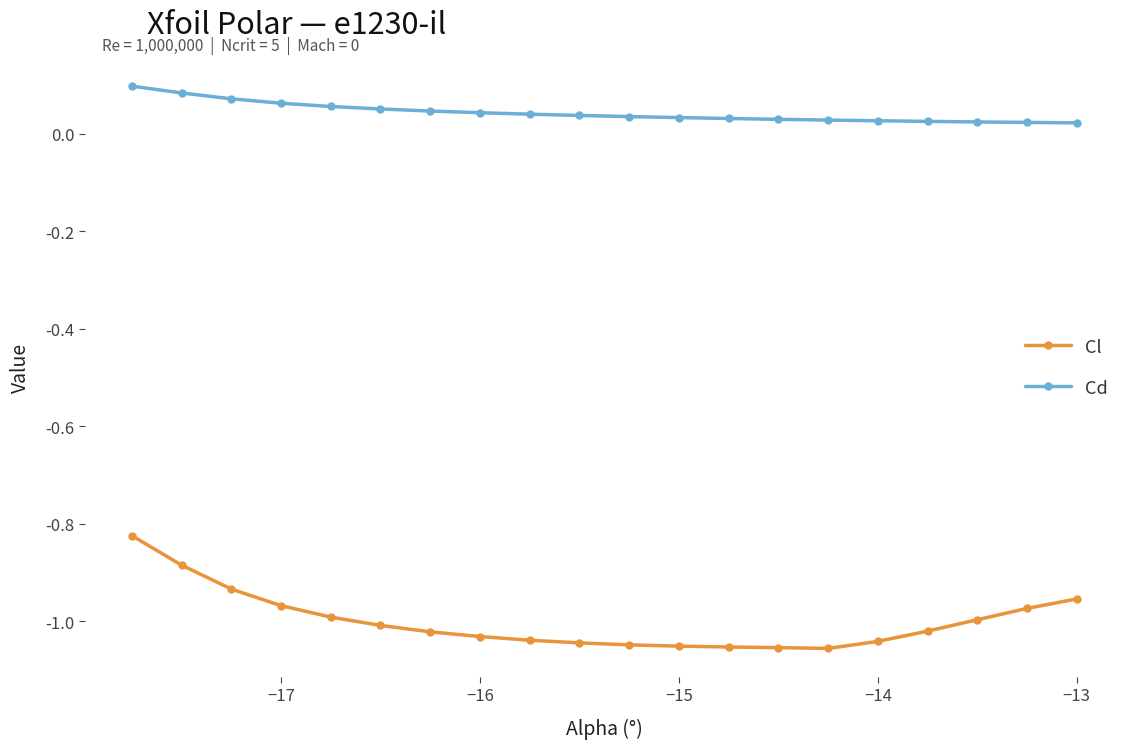

Rank the series by their maximum value, from highest to lowest.

Cd, Cl